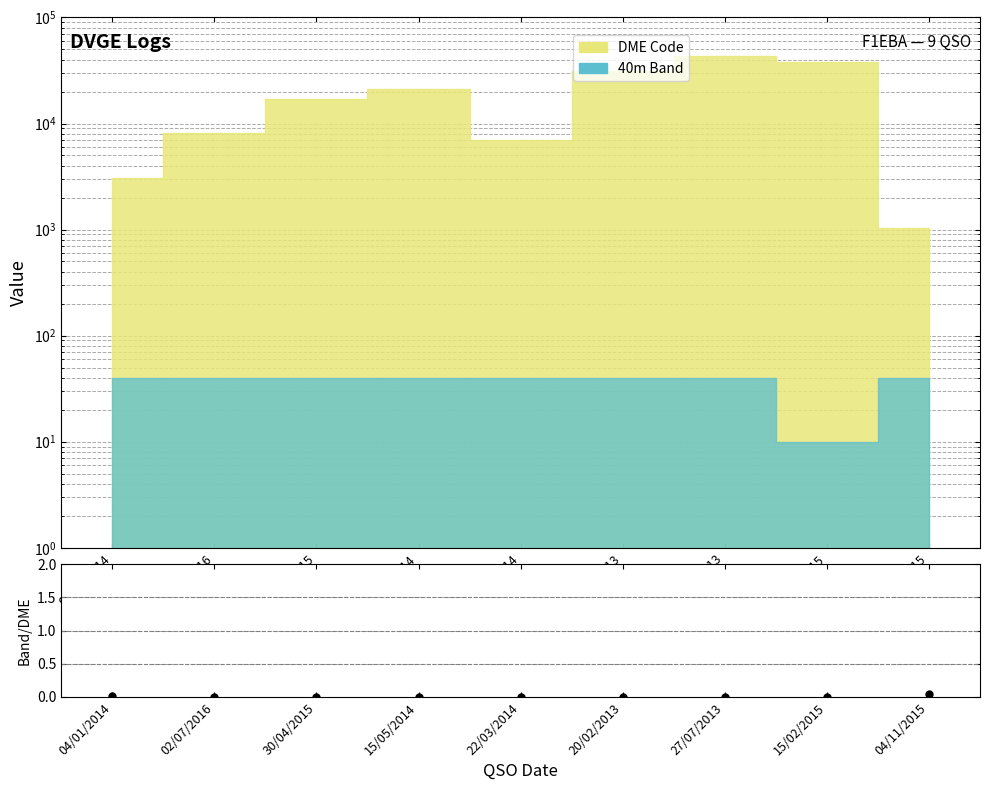

Is it true that the value at 27/07/2013 is 0.0?

False